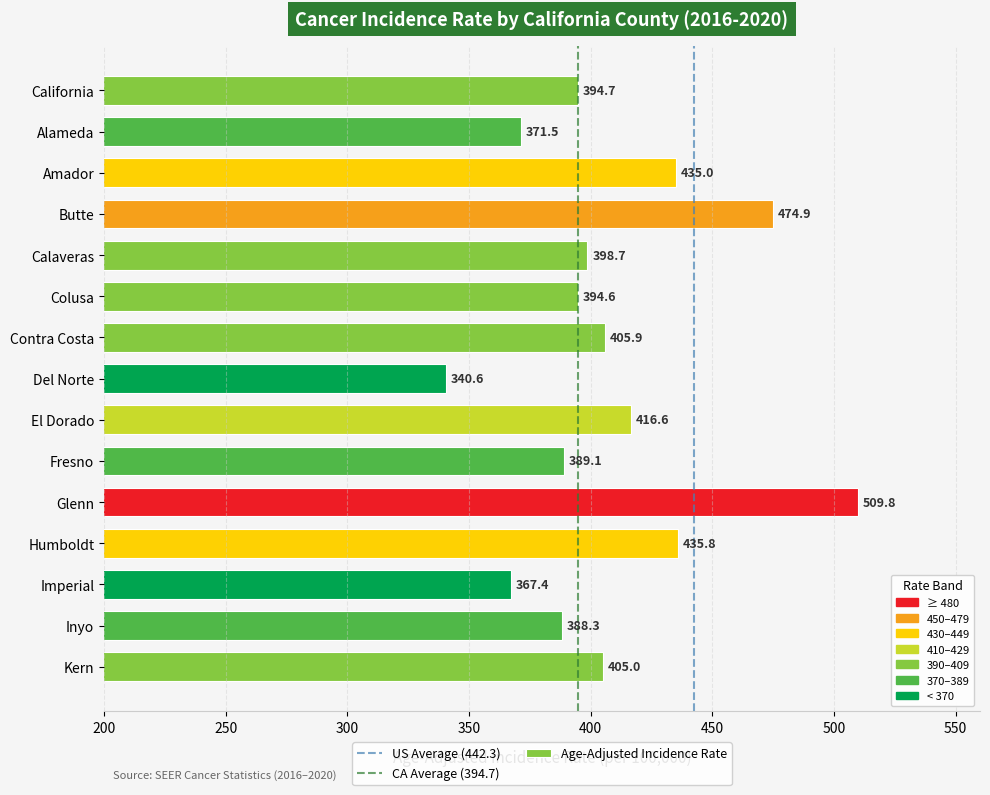

What is the sum of the values at Kern and Contra Costa?

810.9